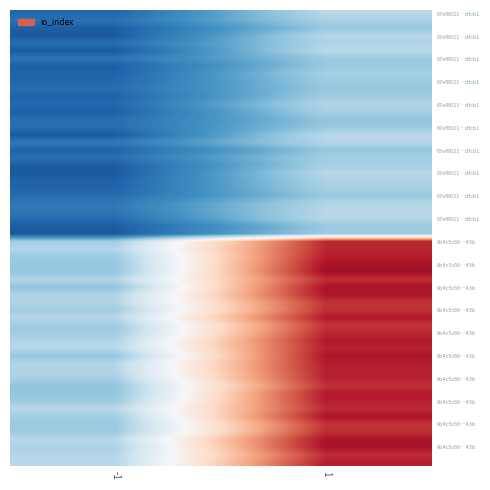

Reading left to right, list all the values displayed in this chart.

67ef8021719bd6a74e5c7586821dc74291dfcb1: -1	1
8b4c5c66e98e0c3f4f8134594dd46781576a43b: 1	6